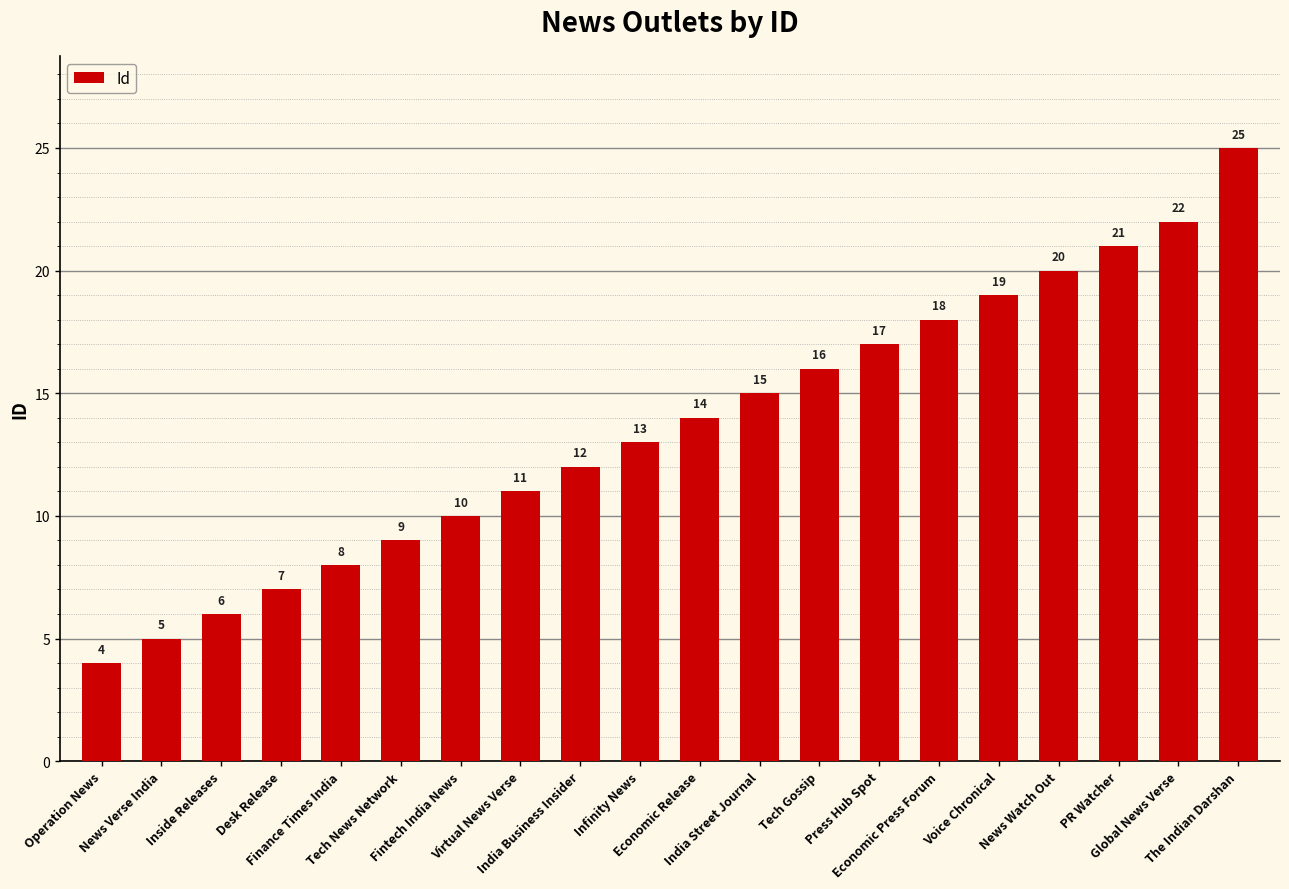

What position from the right is Tech News Network?

15